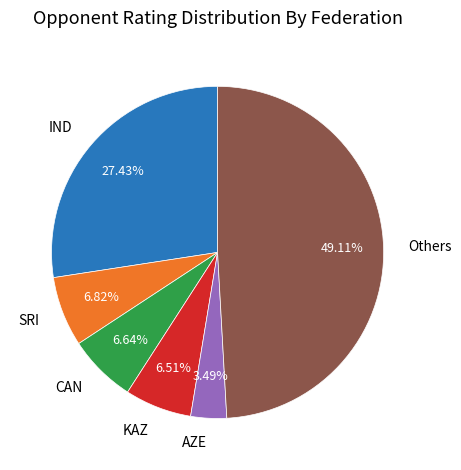

Which category has the smallest portion of the pie?

AZE